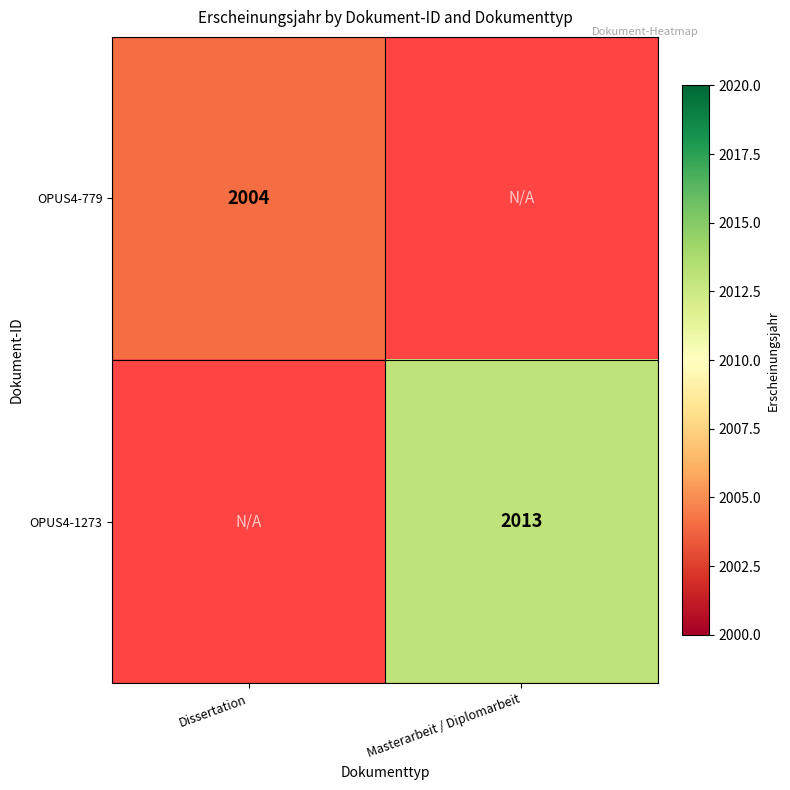

What is the greatest value displayed?

2013.0